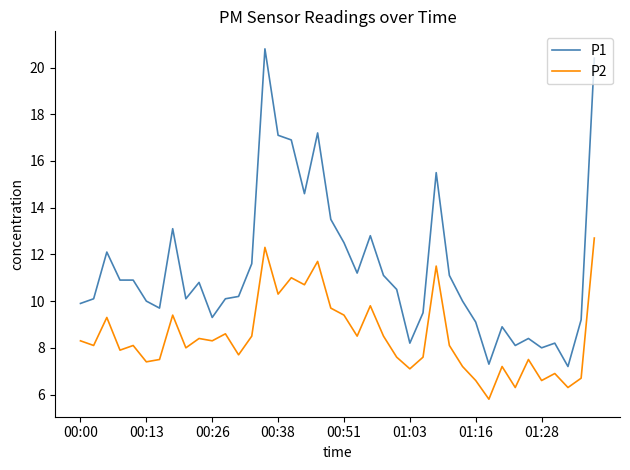

Which series has the largest range (max minus min)?

P1